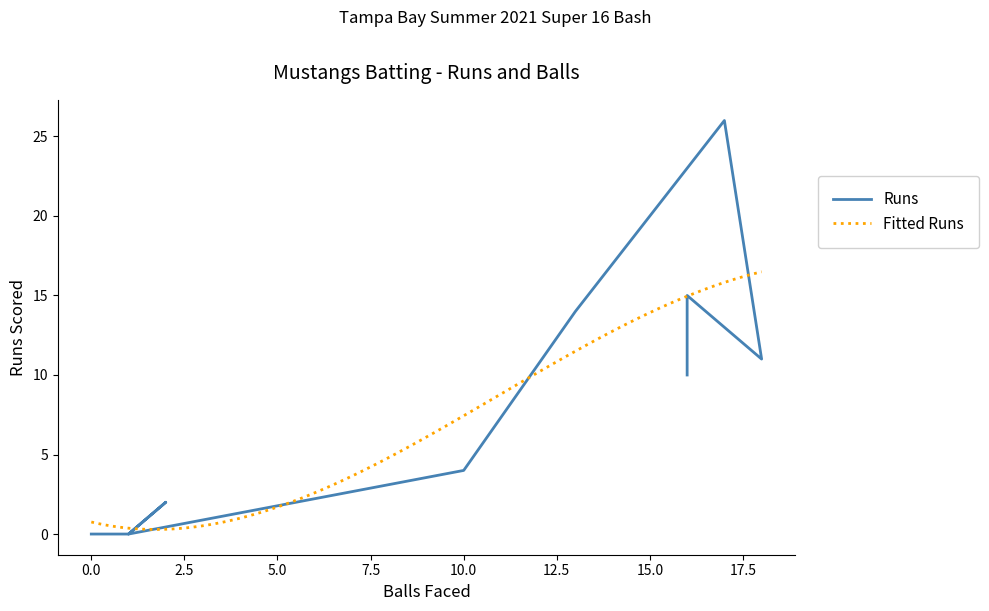

How many interior local valleys (lower than both neighbors) does the data have?

2